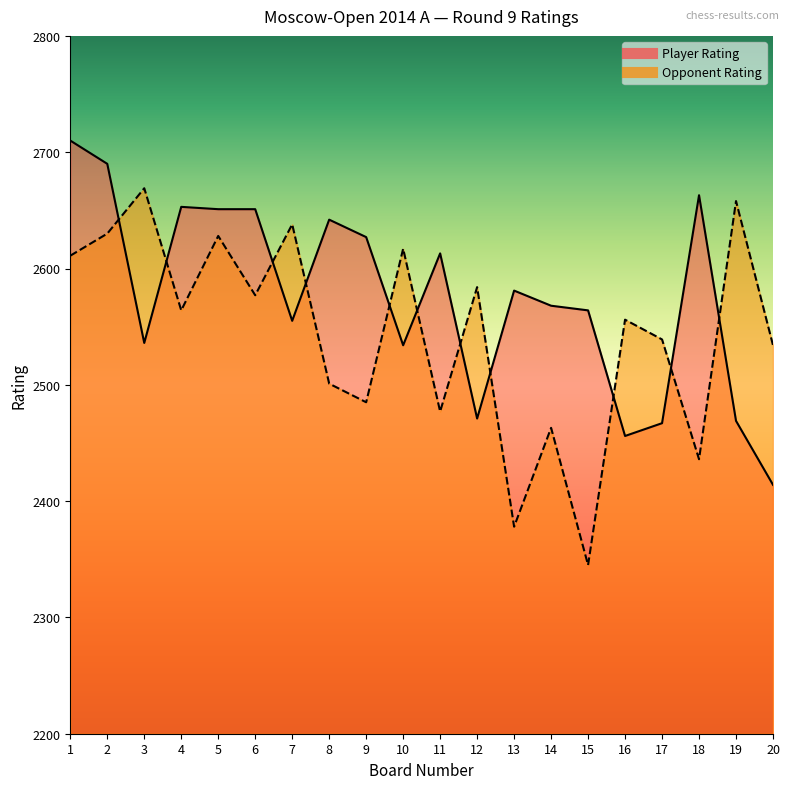

The Player Rating series shows 1383 at 10. True or false?

False